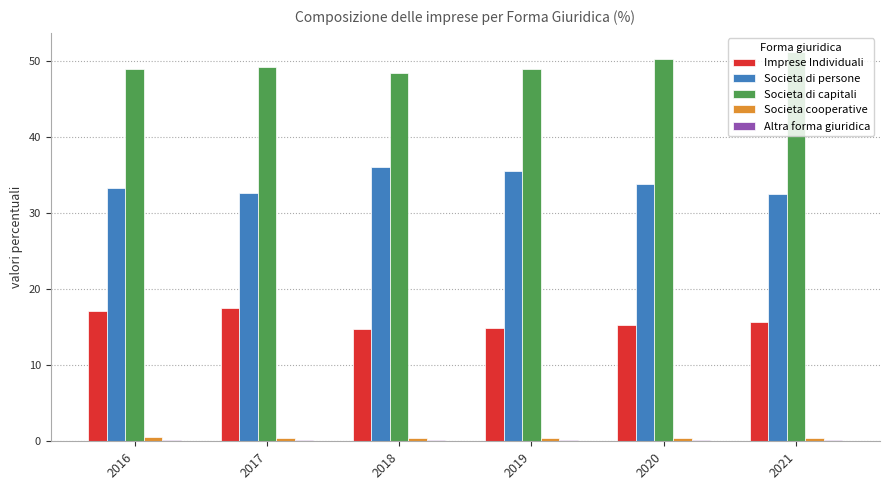

What is the spread (max minus min) of values at 2016?

48.6